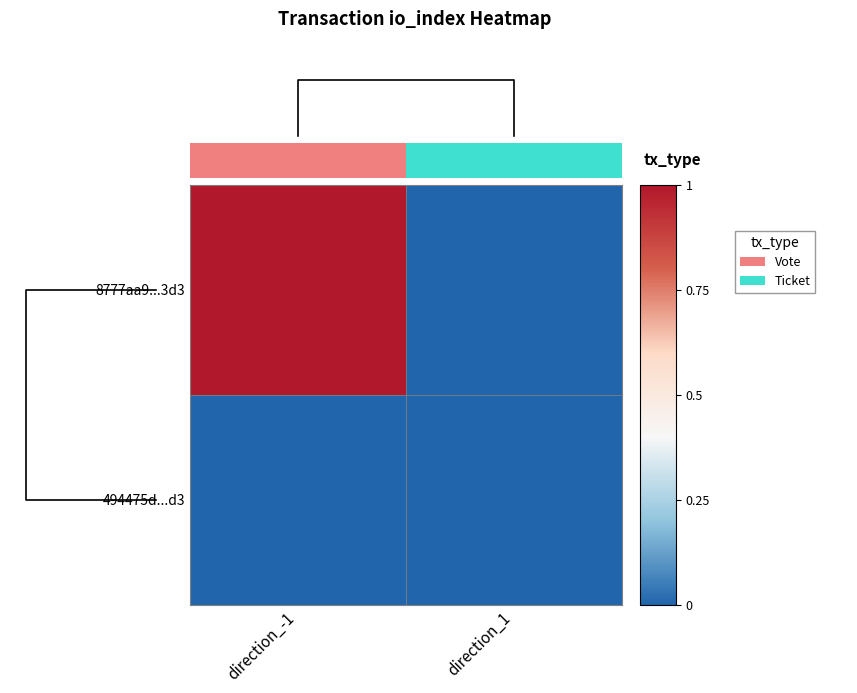

Between direction_-1 and direction_1, which series saw the biggest shift?

8777aa9...3d3